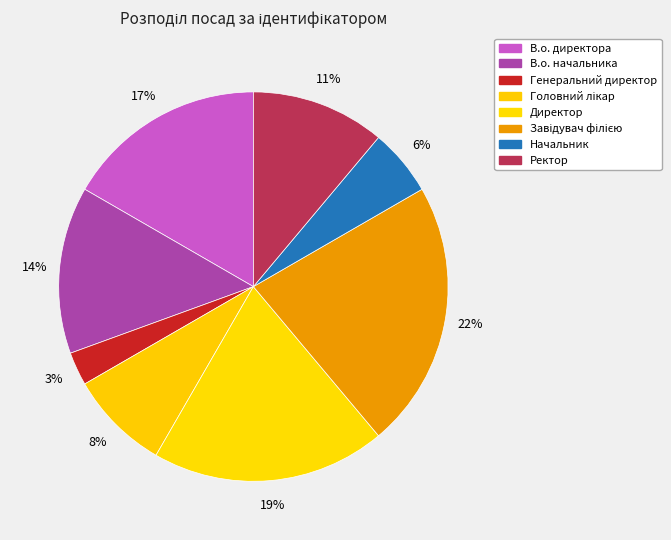

Does Начальник account for over 50% of the chart?

No